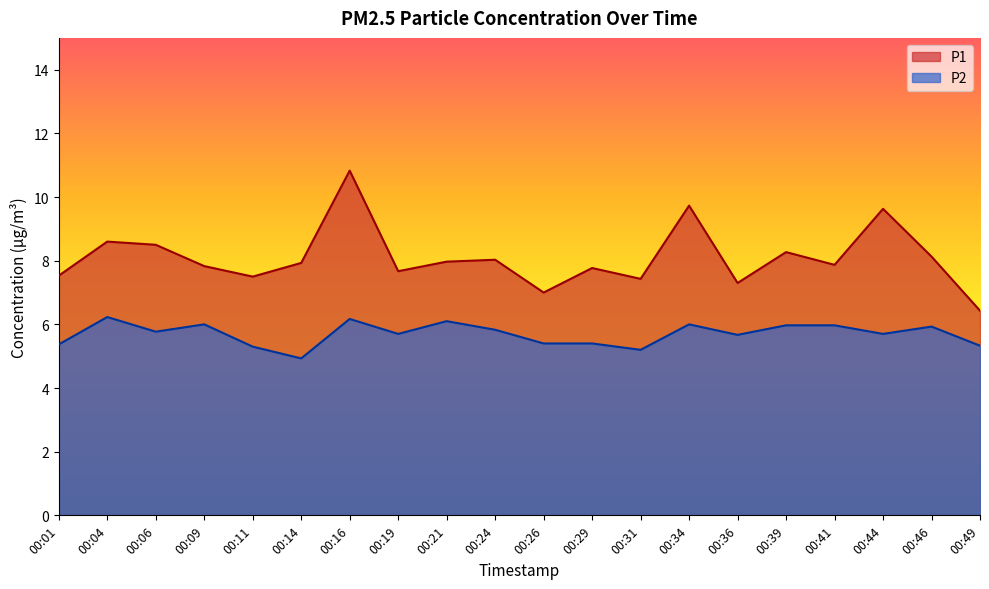

Is the value of P2 at 00:36 greater than the value of P1 at 00:16?

No